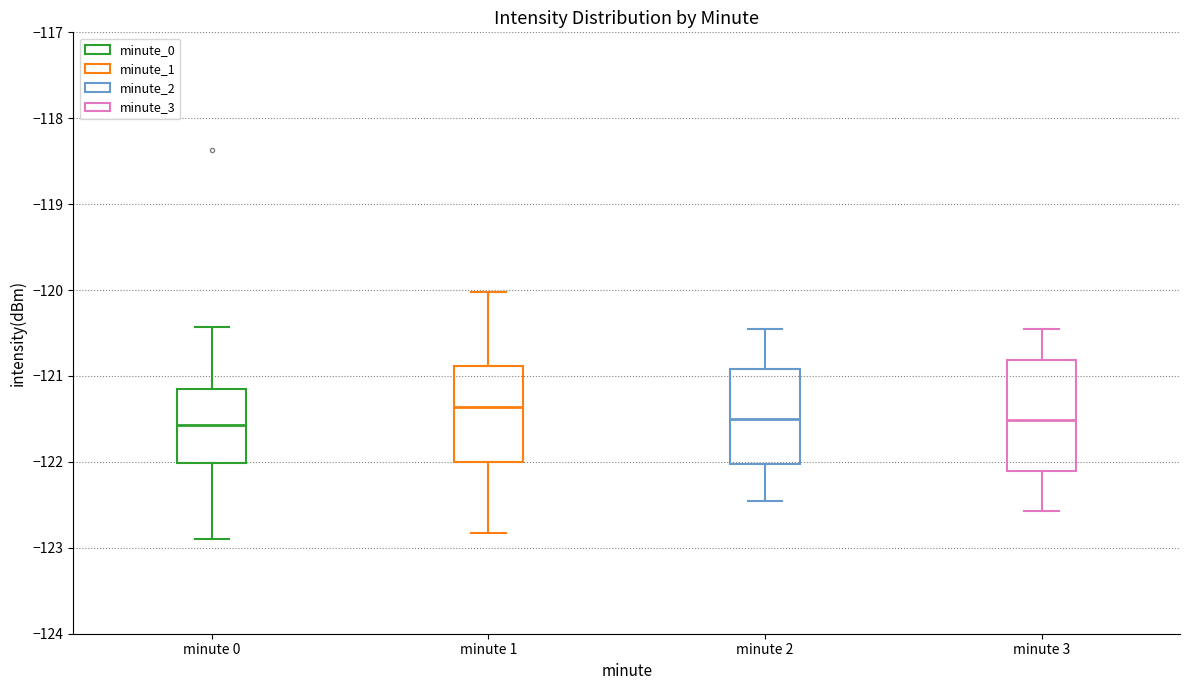

Reading left to right, read every box against the y-axis: the position of its median line, the range the box covers, and the ends of its whiskers. The values are not printed on the chart, so give them approximately, as read against the axis.

minute 0: median -121.6, box -122.0 to -121.2, whiskers -122.9 to -120.4
minute 1: median -121.4, box -122.0 to -120.9, whiskers -122.8 to -120.0
minute 2: median -121.5, box -122.0 to -120.9, whiskers -122.5 to -120.5
minute 3: median -121.5, box -122.1 to -120.8, whiskers -122.6 to -120.5